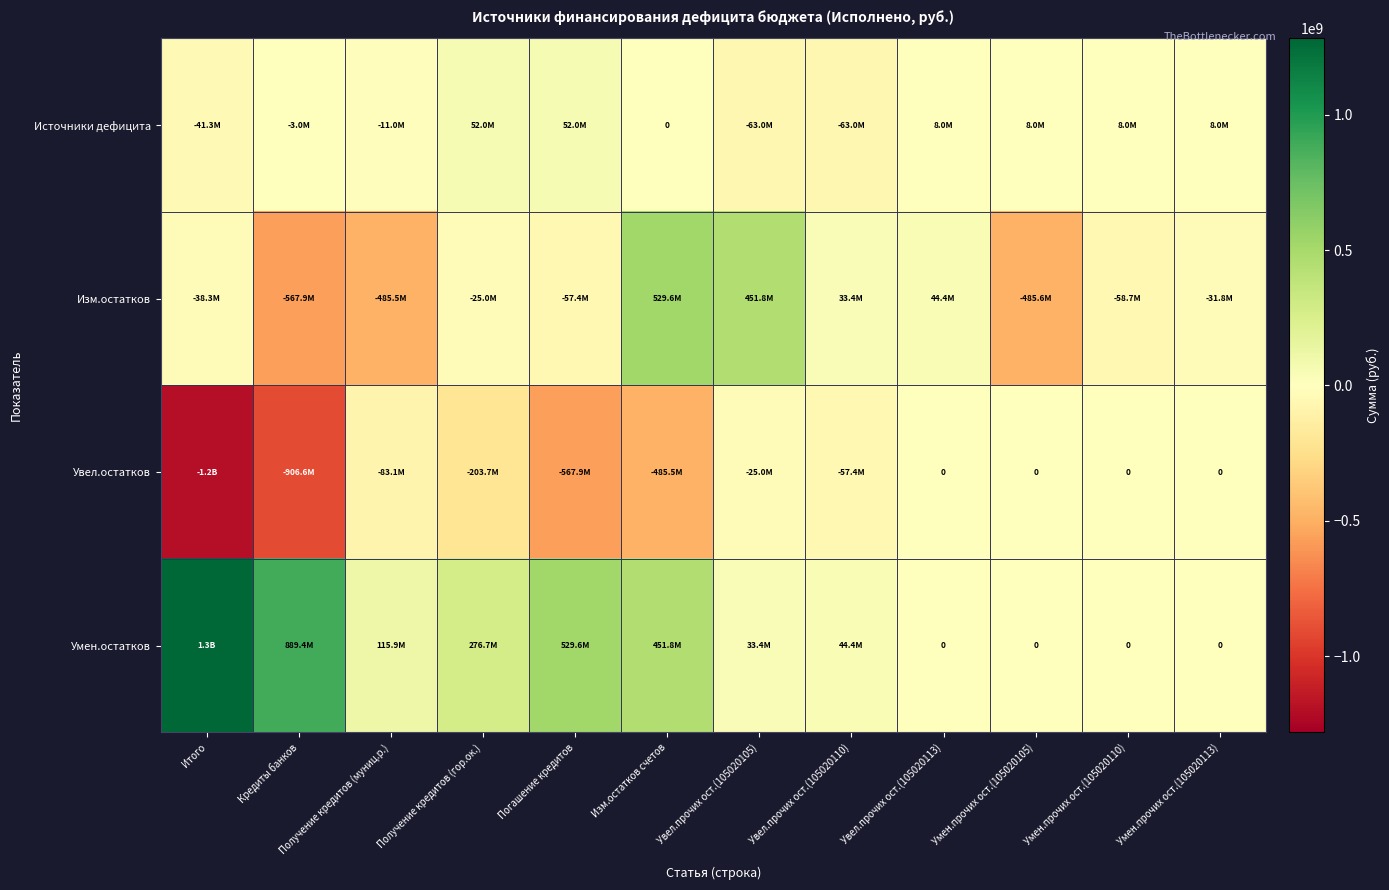

True or false: Увел.остатков has a value of 506371587.2 at Умен.прочих ост.(105020105).

False